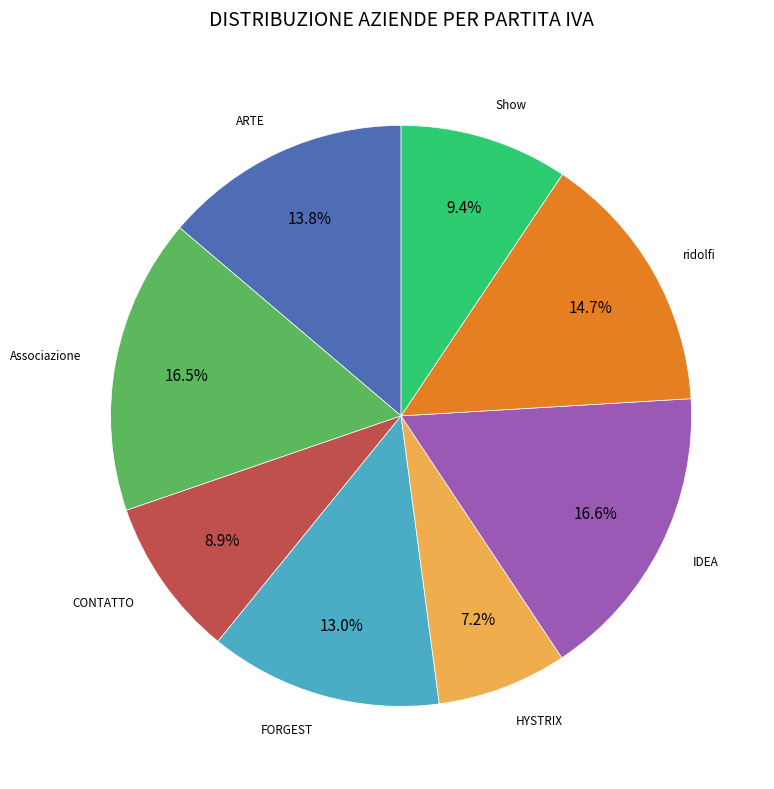

Count the number of slices in the pie.

8